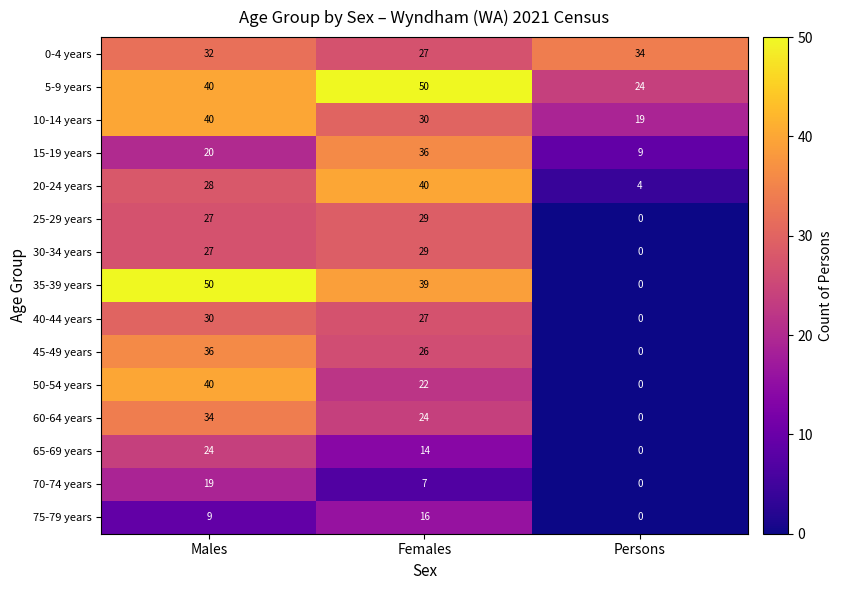

Rank the categories by 50-54 years value from highest to lowest.

Males, Females, Persons